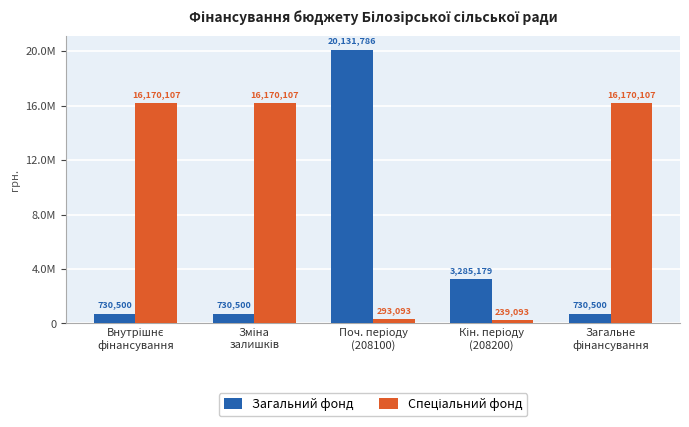

List the series in order of their overall mean, highest first.

Спеціальний фонд, Загальний фонд